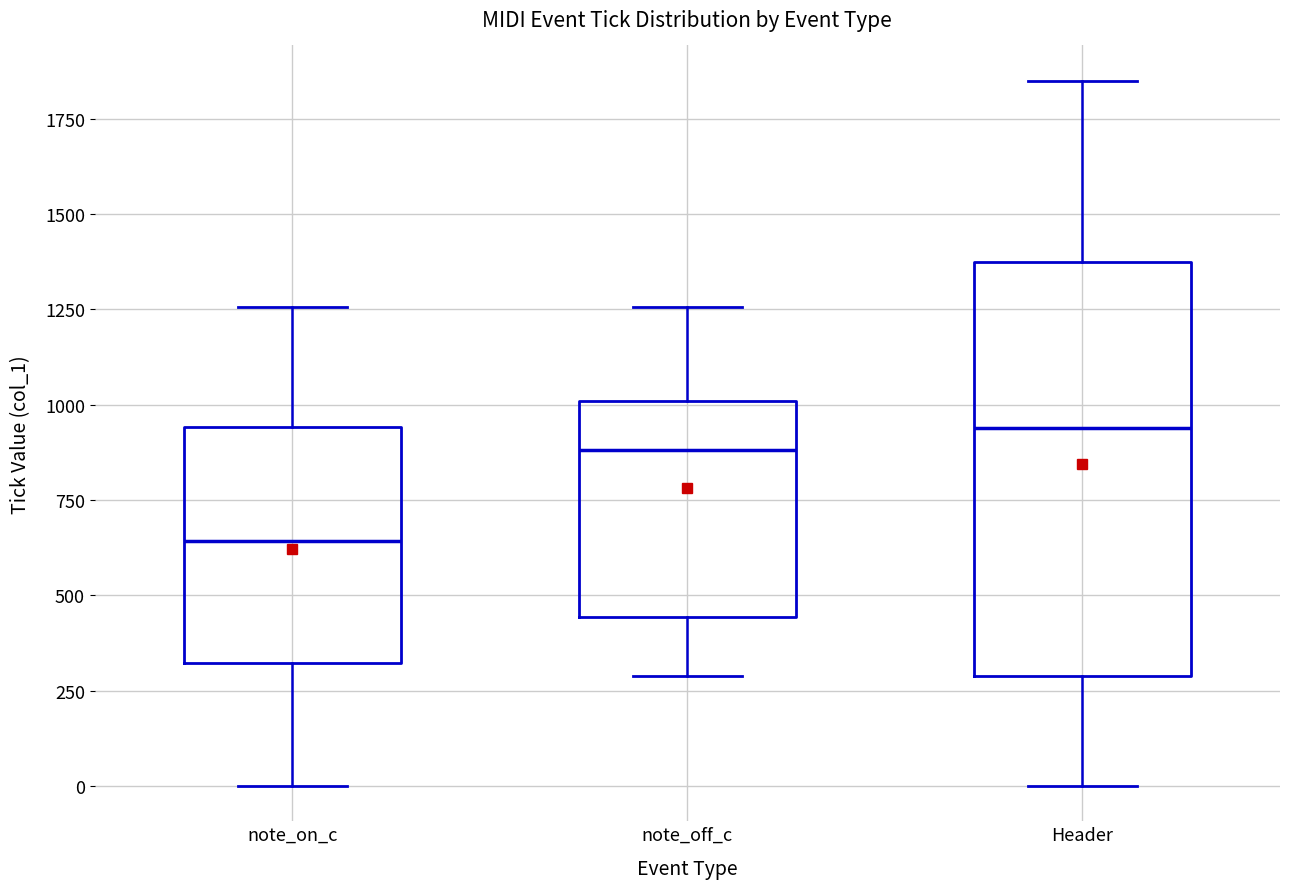

Reading left to right, read every box against the y-axis: the position of its median line, the range the box covers, and the ends of its whiskers. The values are not printed on the chart, so give them approximately, as read against the axis.

note_on_c: median 650, box 300 to 950, whiskers 0 to 1250
note_off_c: median 900, box 450 to 1000, whiskers 300 to 1250
Header: median 950, box 300 to 1400, whiskers 0 to 1850